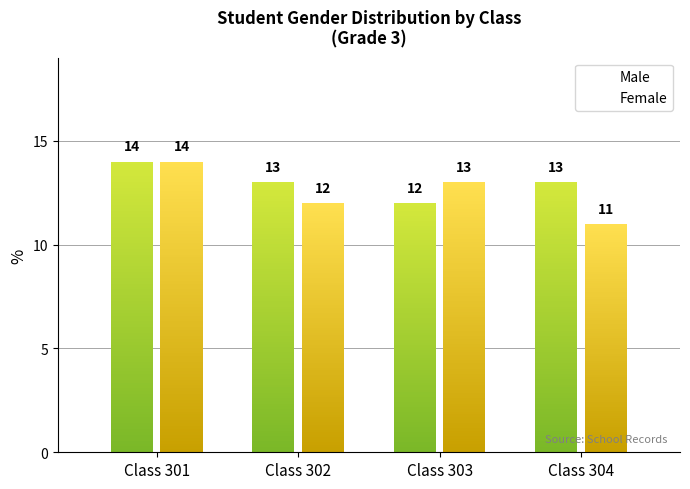

What is the difference between the Male values at 301 and 303?

2